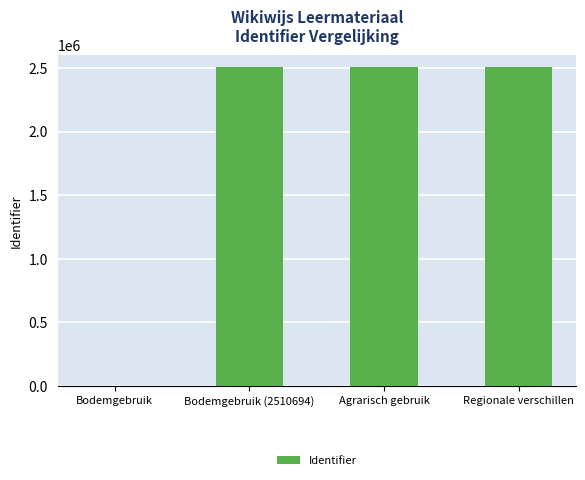

What is the greatest value displayed?

2510709